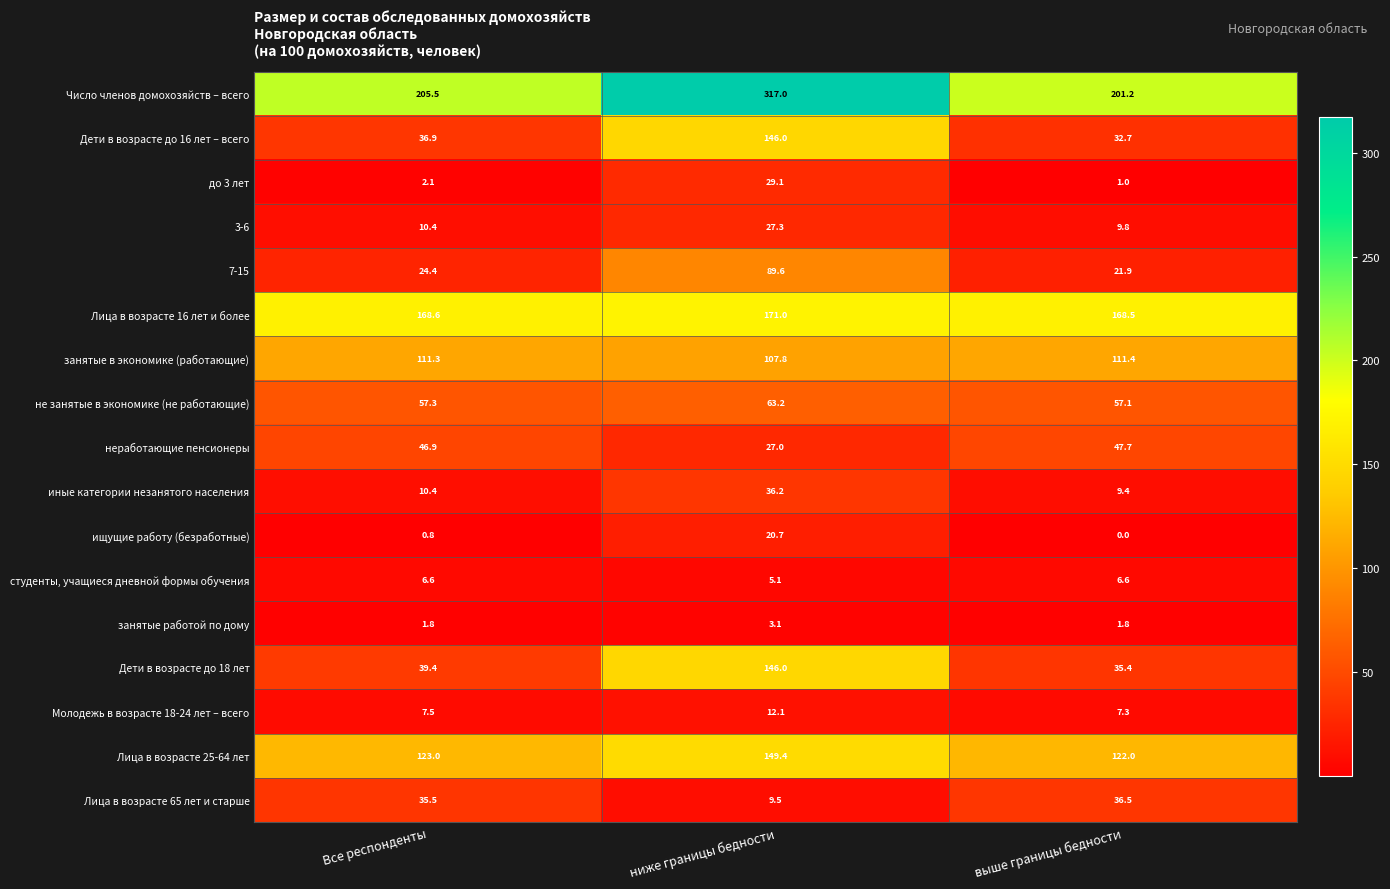

Where is Лица в возрасте 25-64 лет nearest to the value 135?

Все респонденты